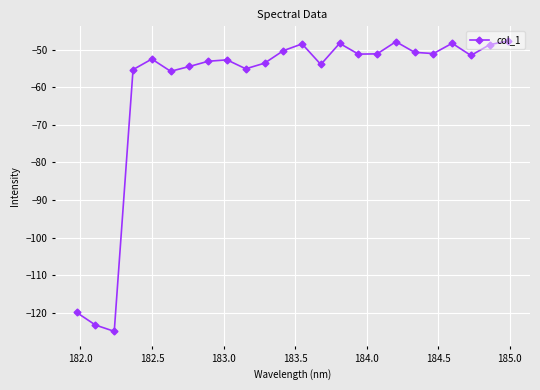

What is the value of the 16th point from the left?

-51.2